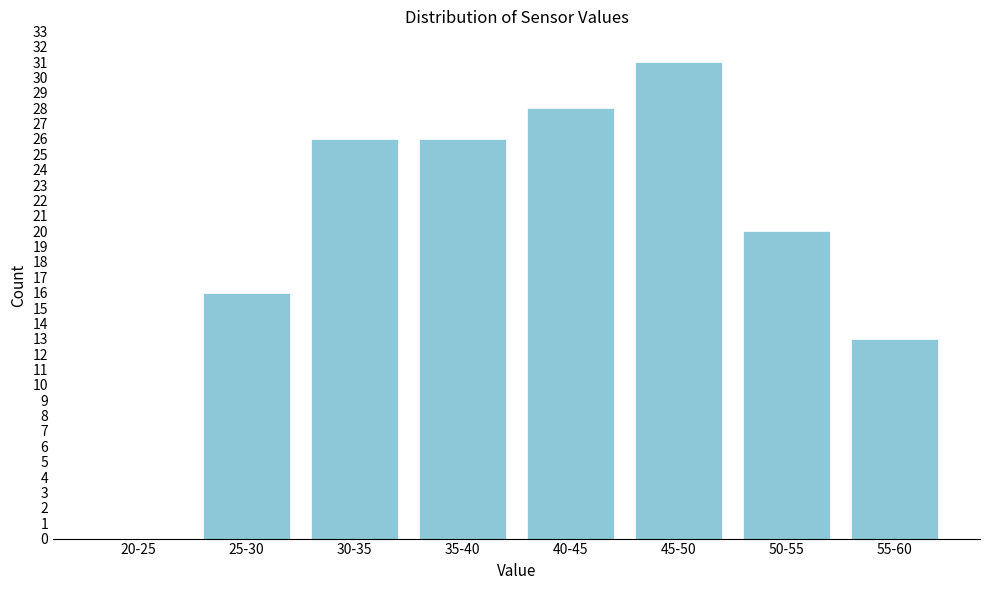

Reading right to left, what are all the values shown in this chart?

55-60=13	50-55=20	45-50=31	40-45=28	35-40=26	30-35=26	25-30=16	20-25=0